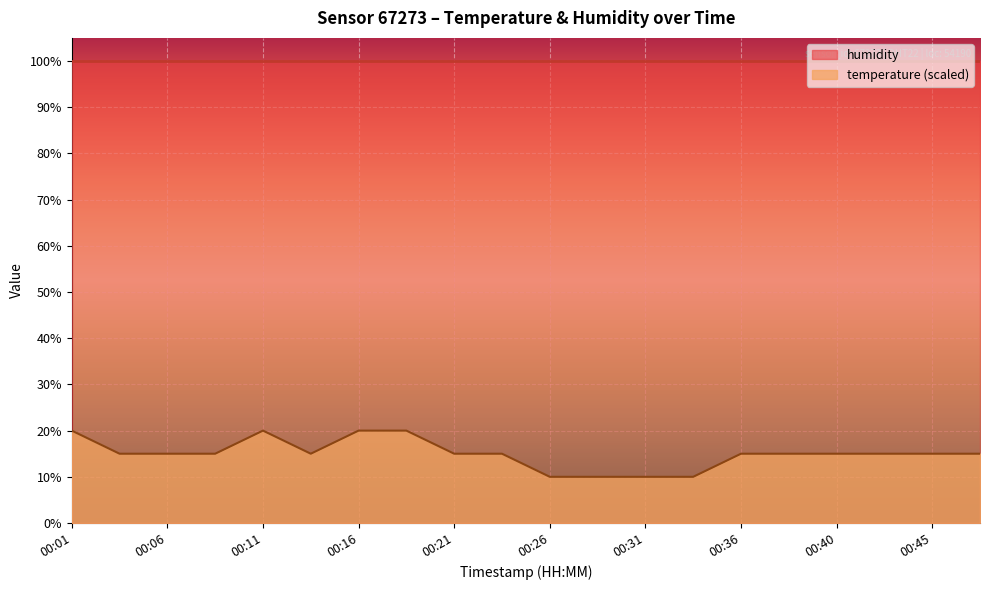

Reading right to left, what are all the values shown in this chart?

15	15	15	15	15	15	10	10	10	10	15	15	20	20	15	20	15	15	15	20